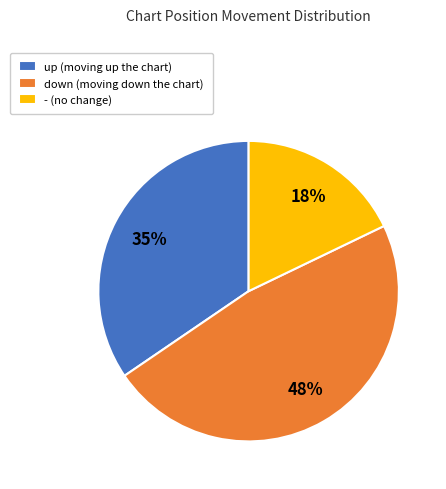

How many segments does this pie chart have?

3